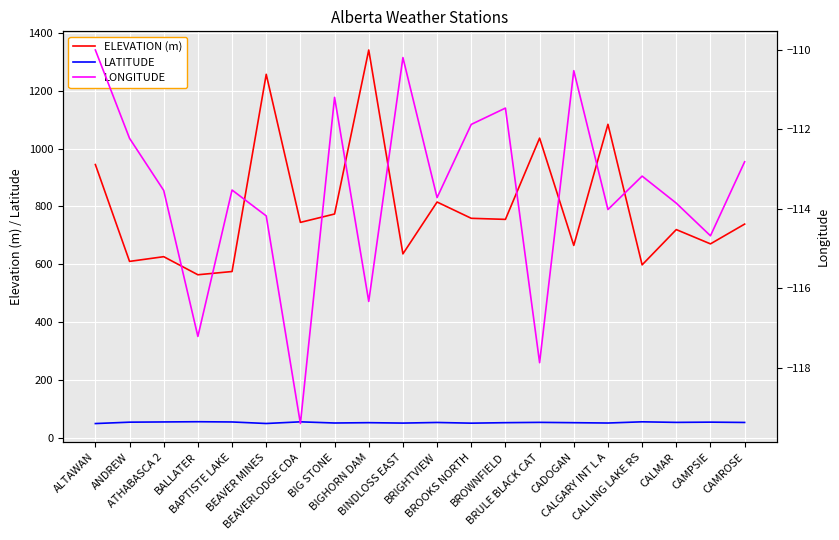

In ELEVATION (m), how many points are higher than both neighbors (excluding endpoints)?

7